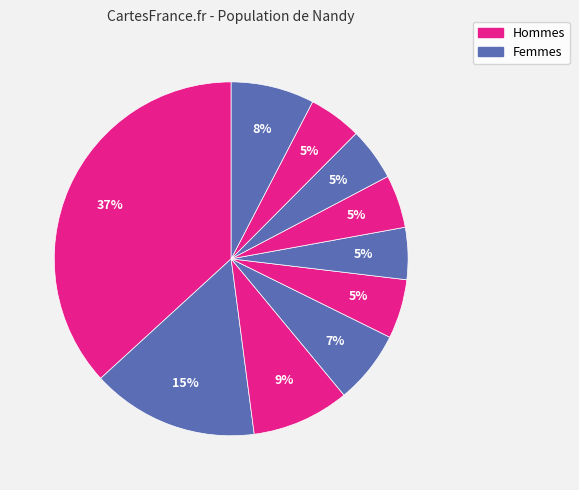

Count the number of slices in the pie.

10